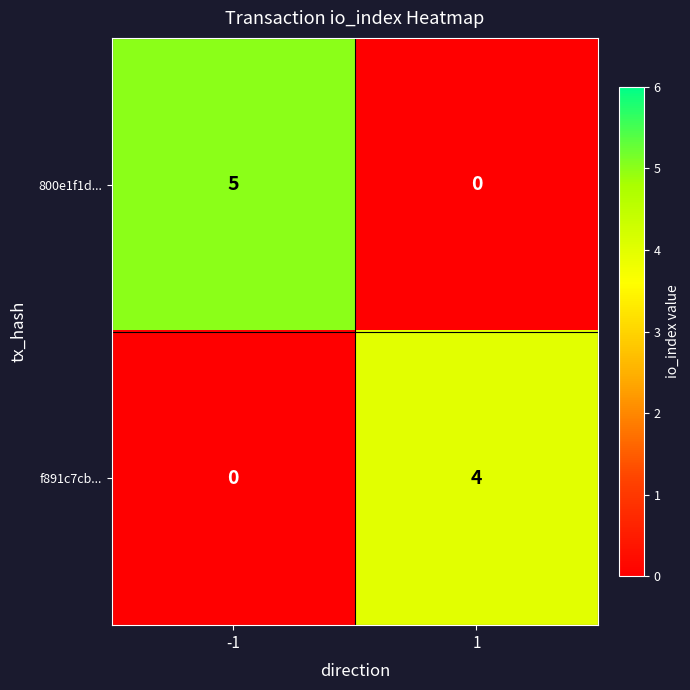

At how many categories does at least one series exceed 1?

2